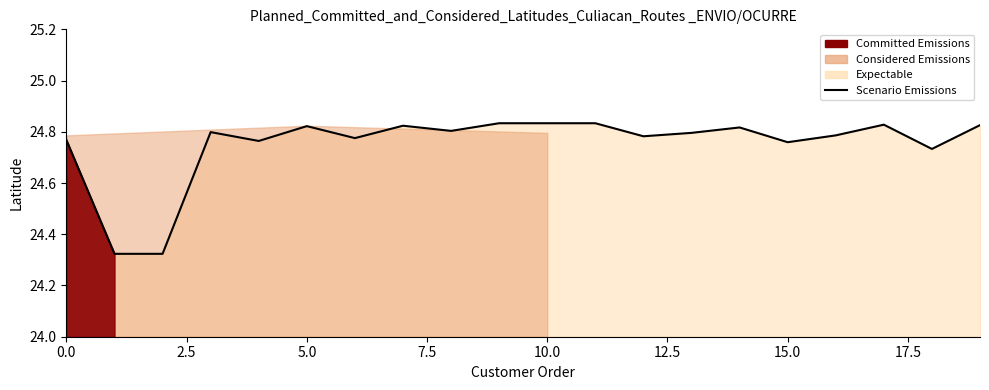

Which label corresponds to the largest value in the chart?

9